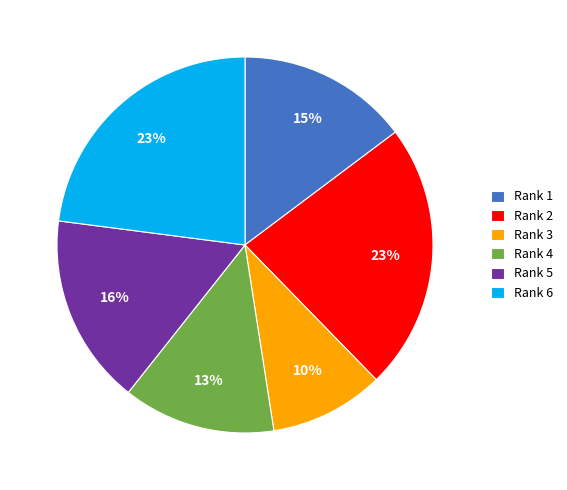

To the nearest percent, what is the combined percentage of Rank 6 and Rank 4?

36%